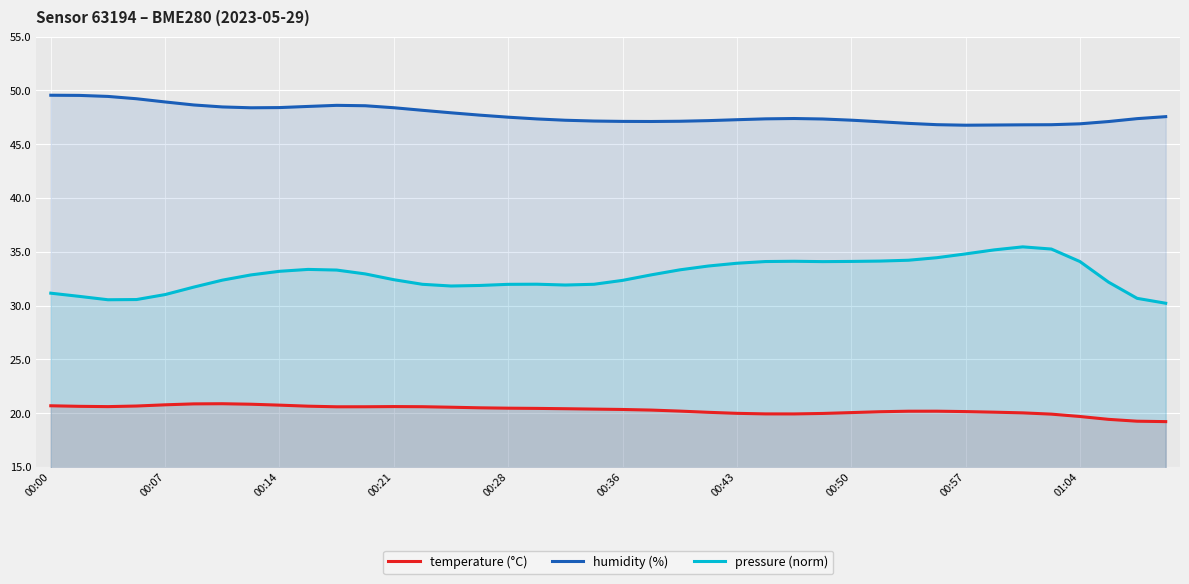

Which series has the largest total across all categories?

humidity (%)